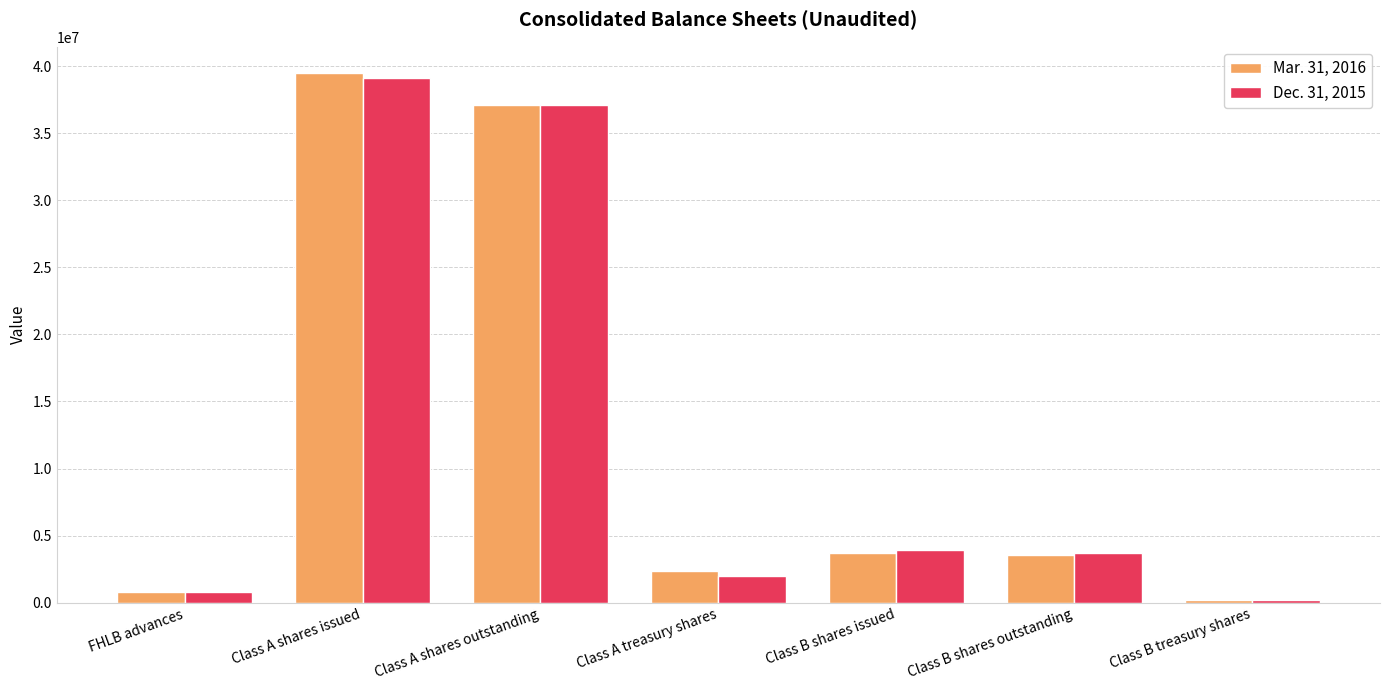

How many values in the Mar. 31, 2016 series are below 3523253?

3